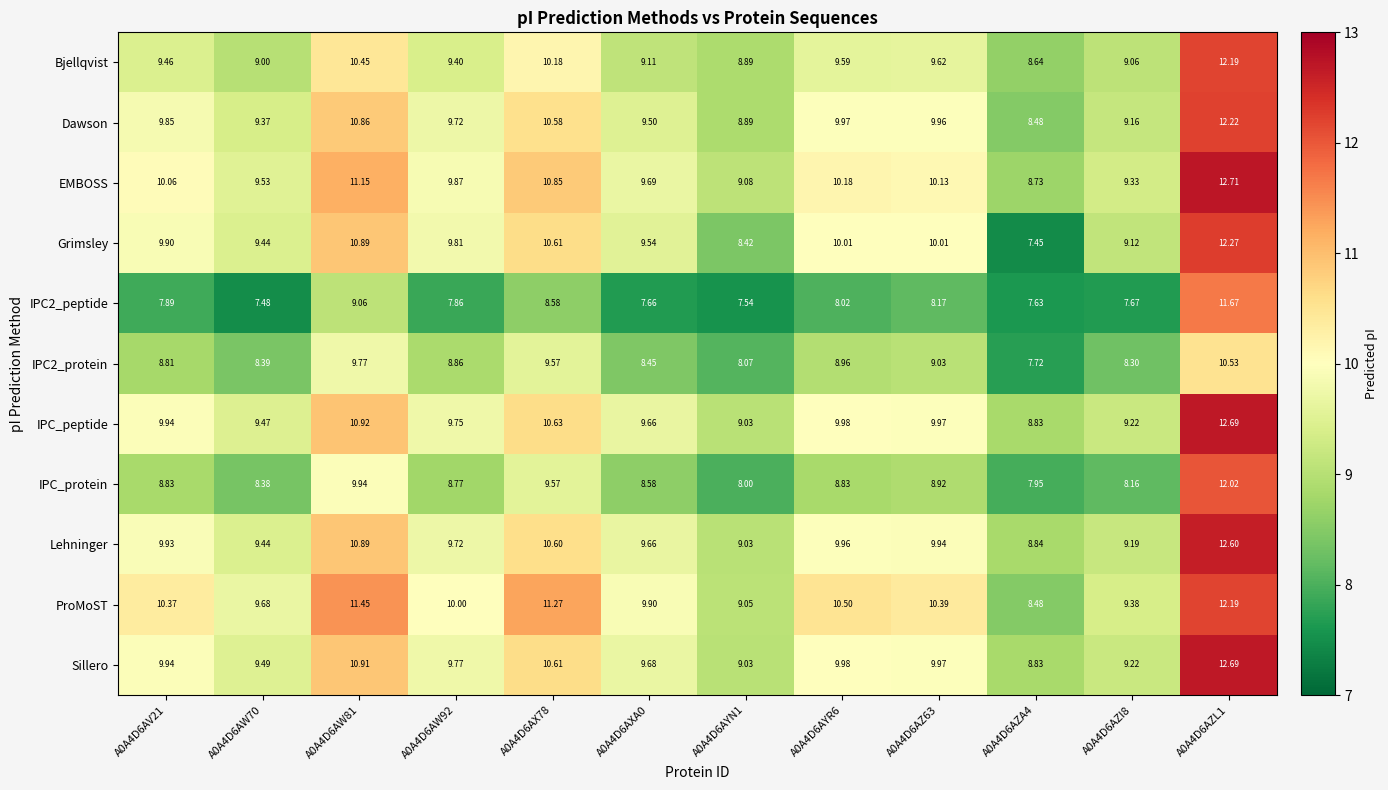

Which series has the largest total across all categories?

ProMoST